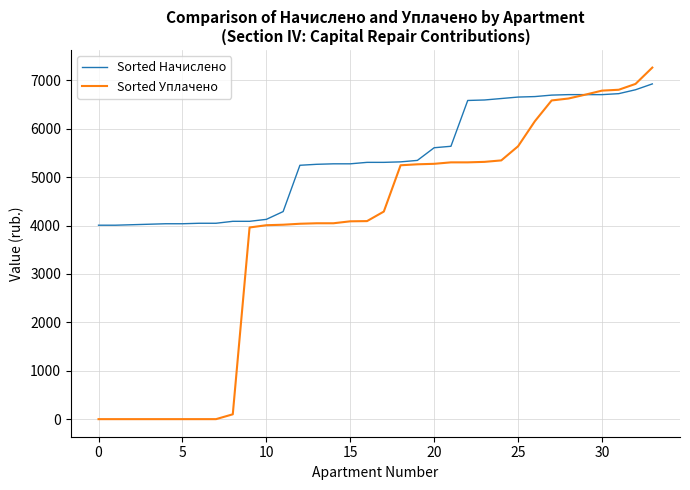

How many categories are shown in the chart?

34